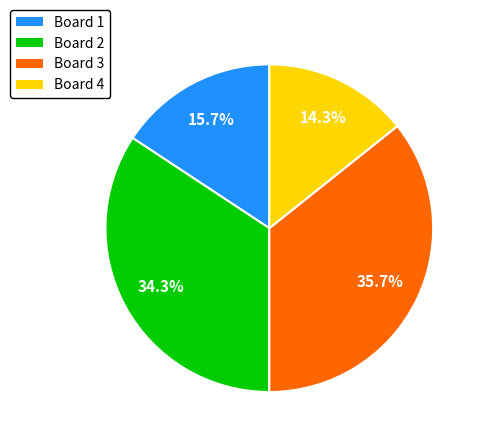

Is there a majority slice in this chart?

No